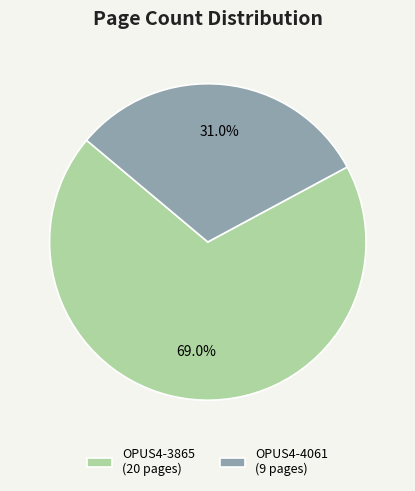

What percentage do OPUS4-4061 and OPUS4-3865 together represent?

100.0%